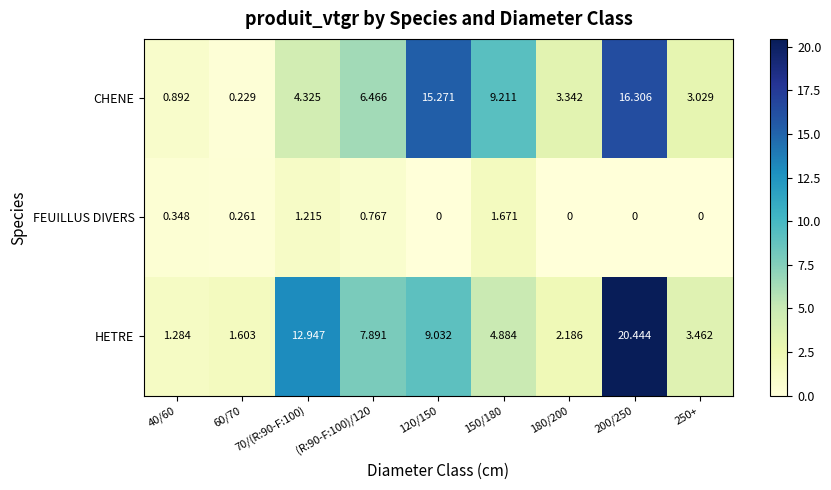

Which series has the largest range (max minus min)?

HETRE